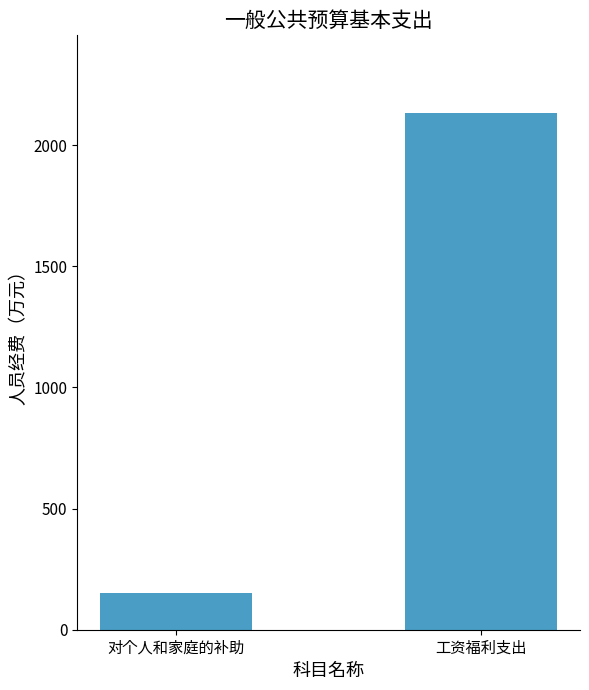

What is the sum of all values?

2286.6